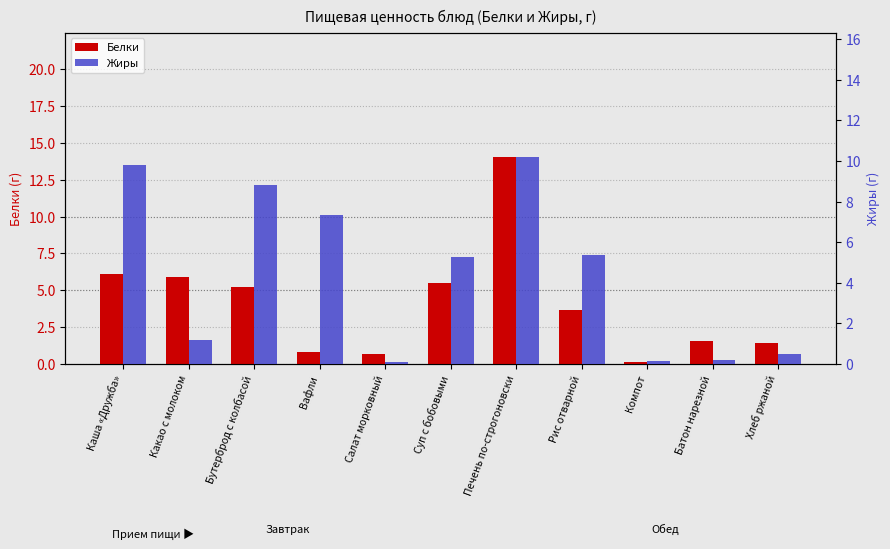

How many bars are there in total?

22